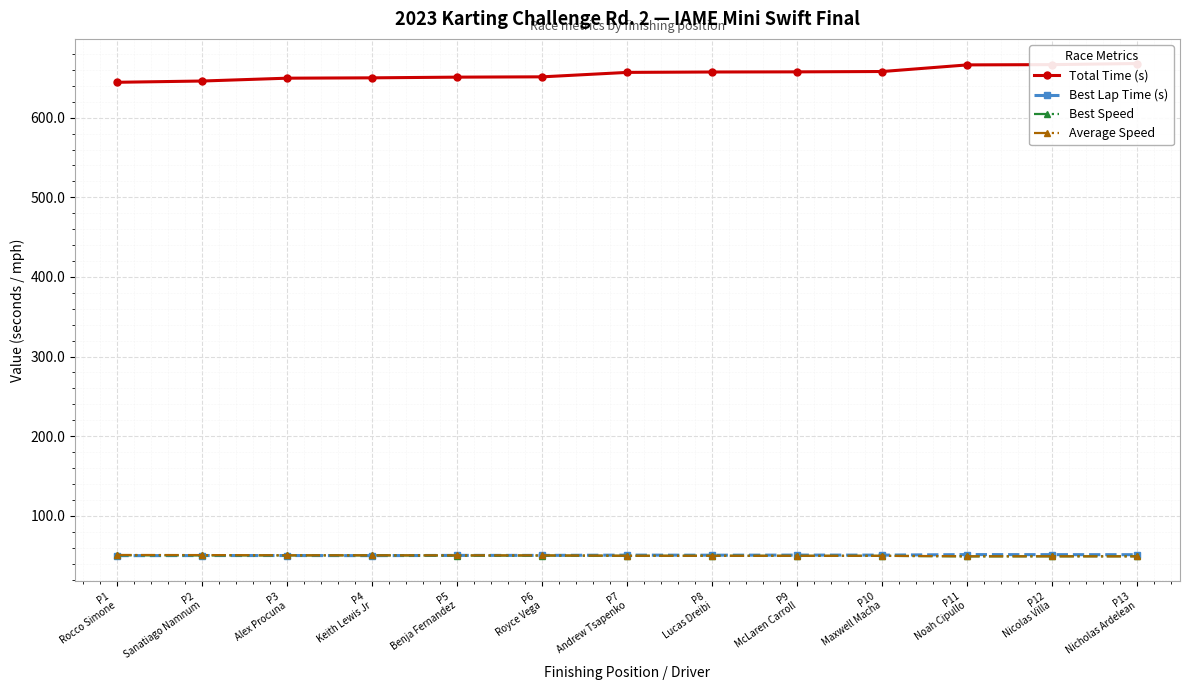

Between P4
Keith Lewis Jr and P1
Rocco Simone, which is larger?

P4
Keith Lewis Jr